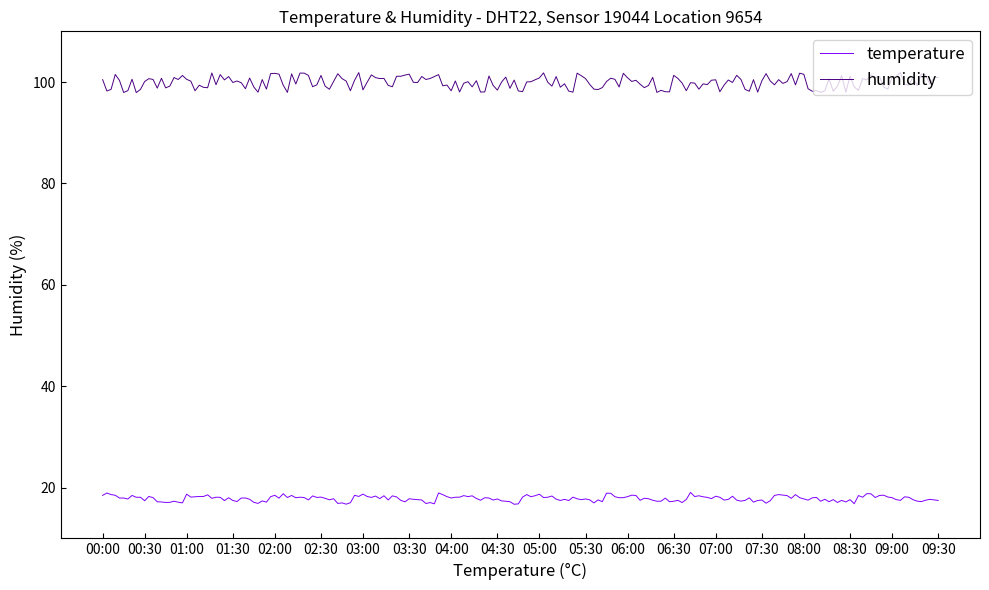

Which series has the largest total across all categories?

humidity